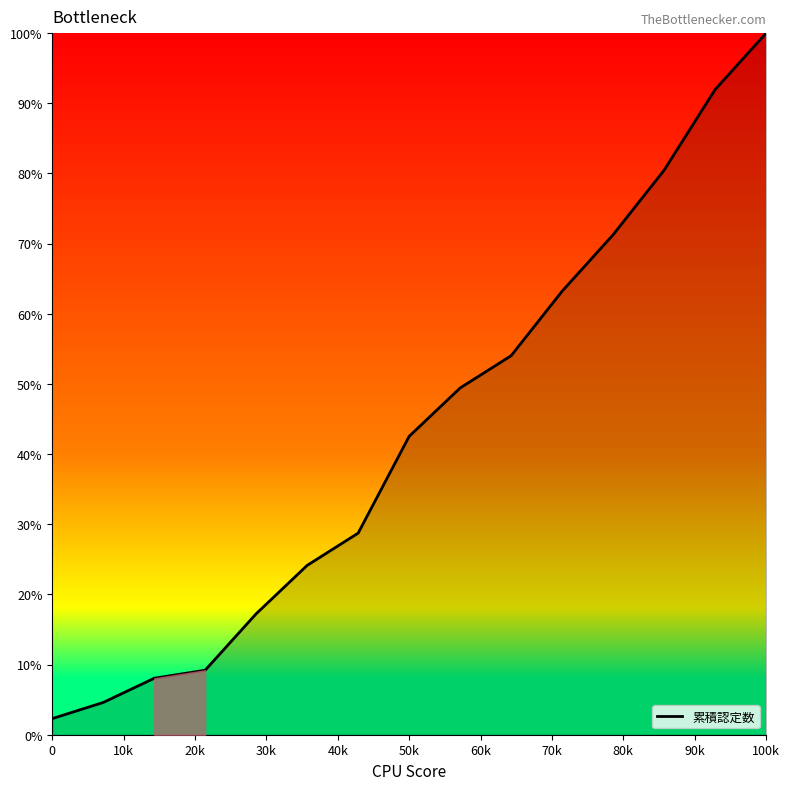

What is the average value?

43.1